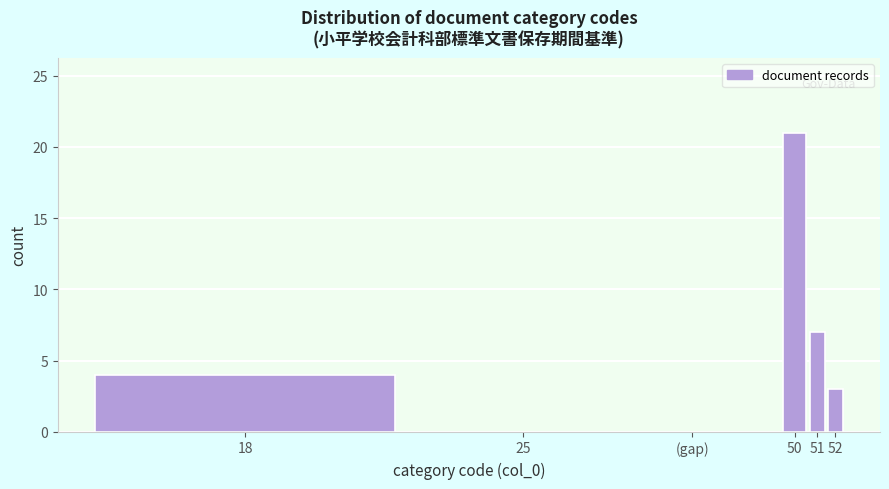

Reading left to right, what are all the values shown in this chart?

18=4	25=0	(gap)=0	50=21	51=7	52=3